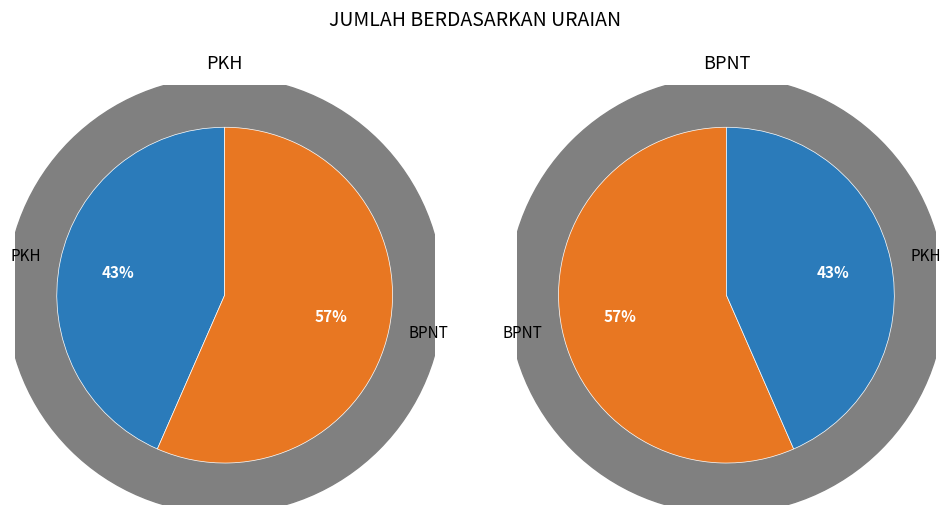

Rank the categories by value from highest to lowest.

BPNT, PKH